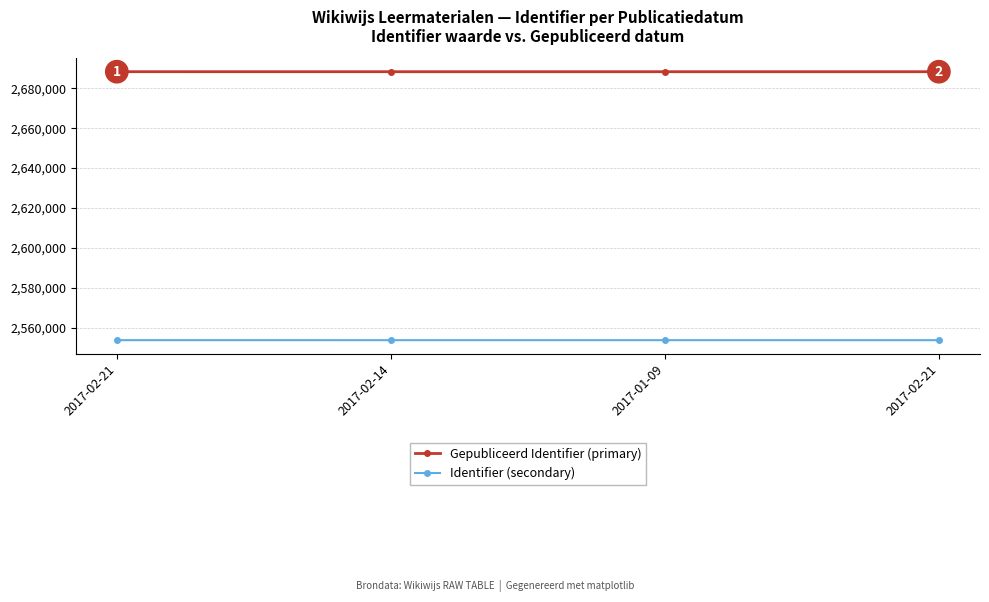

What is the sum of the Identifier (secondary) values at 2017-02-14 and 2017-02-21?

5107706.3